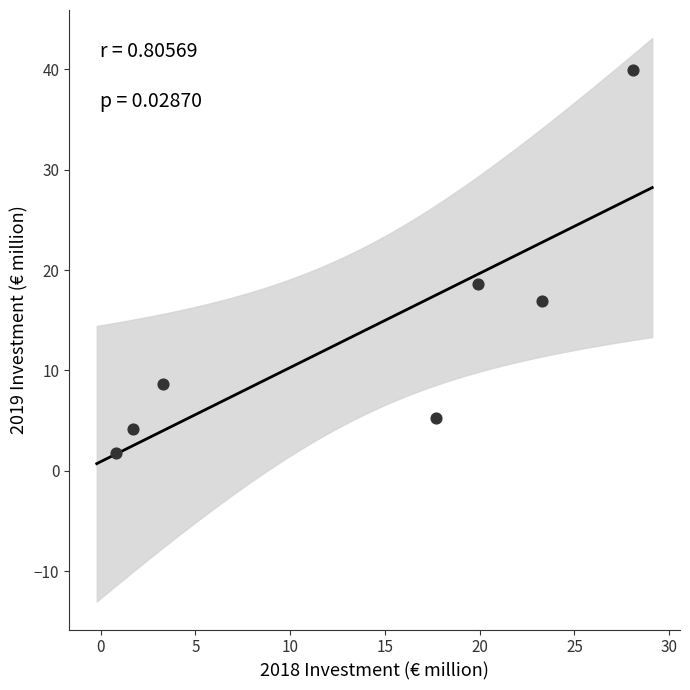

What is the range of Y values (max minus min)?

38.1